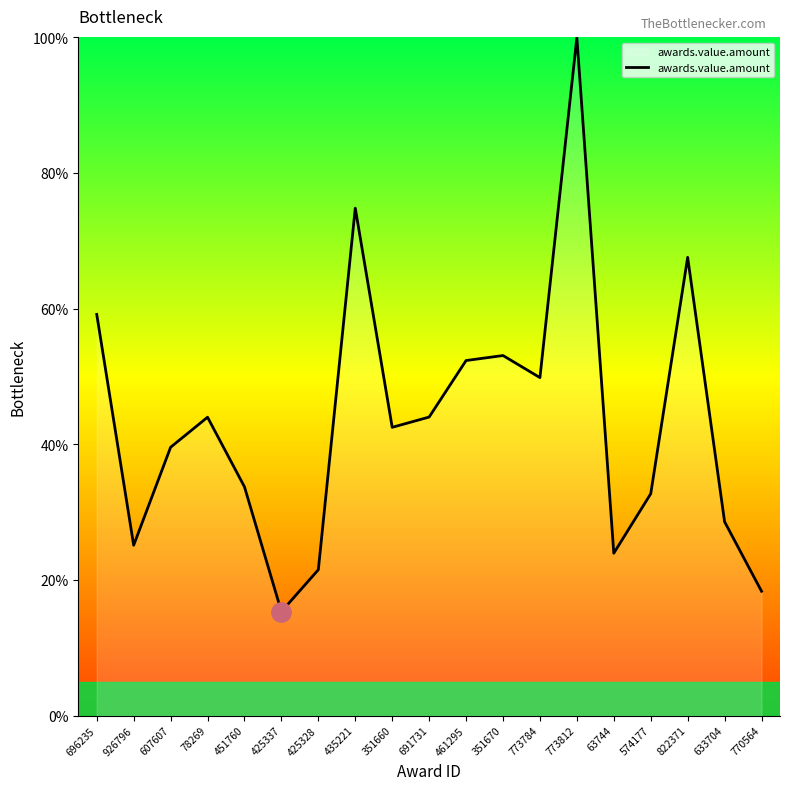

Which label corresponds to the largest value in the chart?

773812